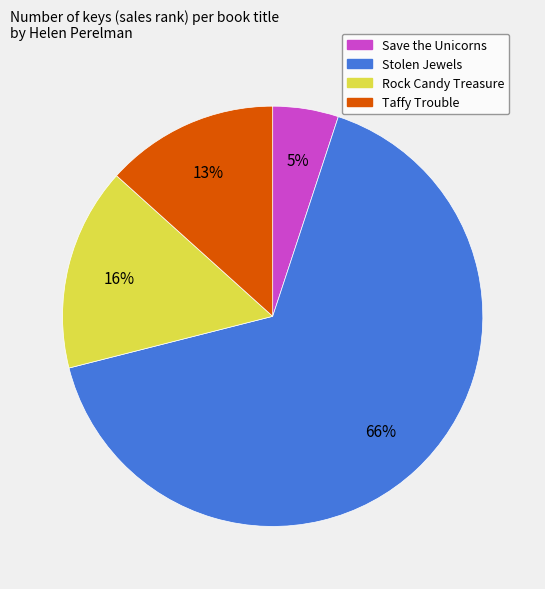

Is the sum of Taffy Trouble and Save the Unicorns greater than half?

No